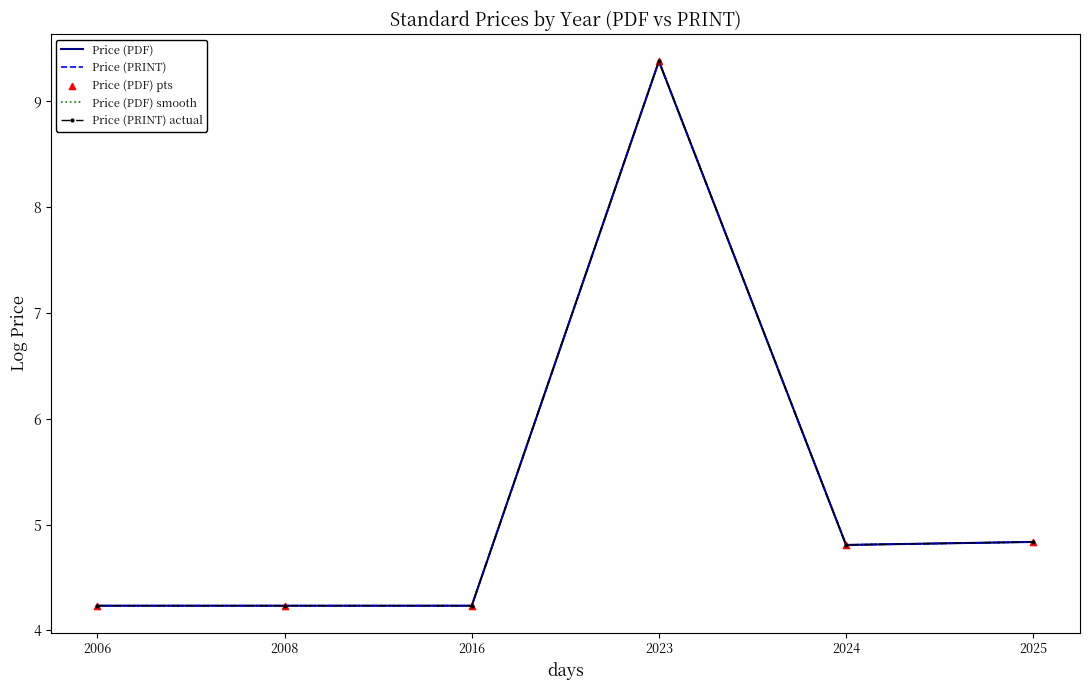

Which series has the largest total across all categories?

Price (PDF)